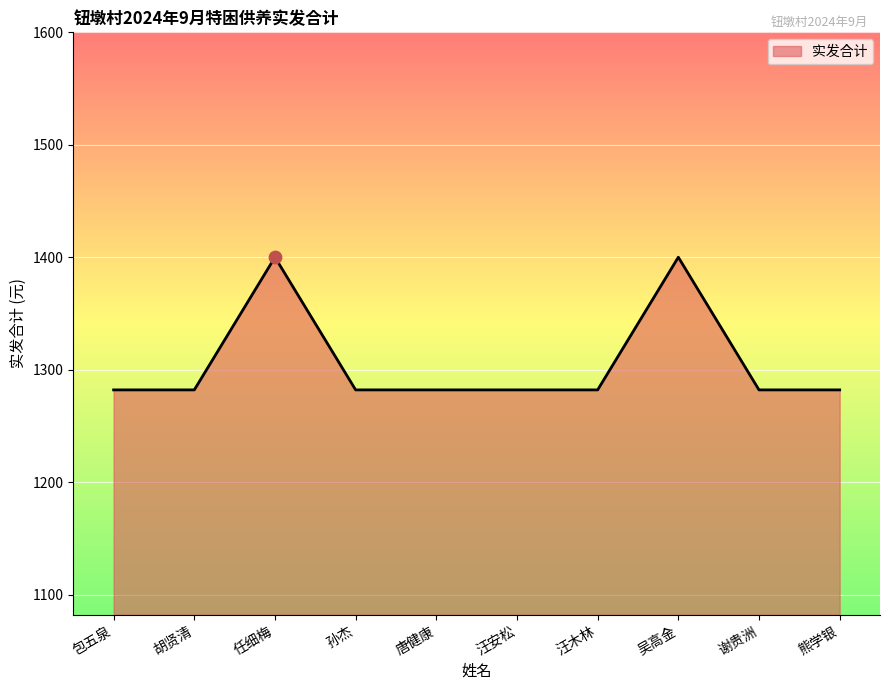

Approximately how many times larger is the value at 汪木林 compared to 包五泉?

1.0